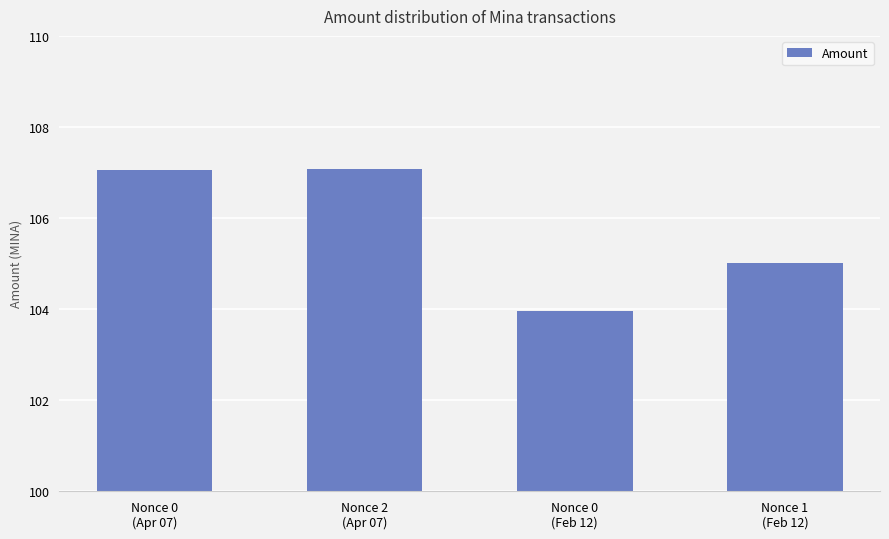

The chart shows a value of 49.4 at Nonce 0
(Feb 12). True or false?

False